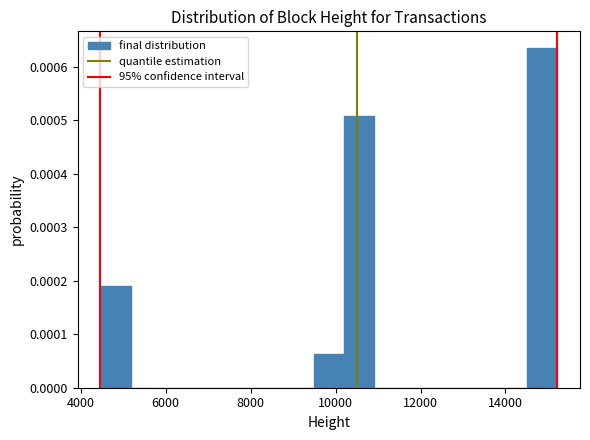

Read against the x-axis, roughly where is the centre of the tallest bar?

14800